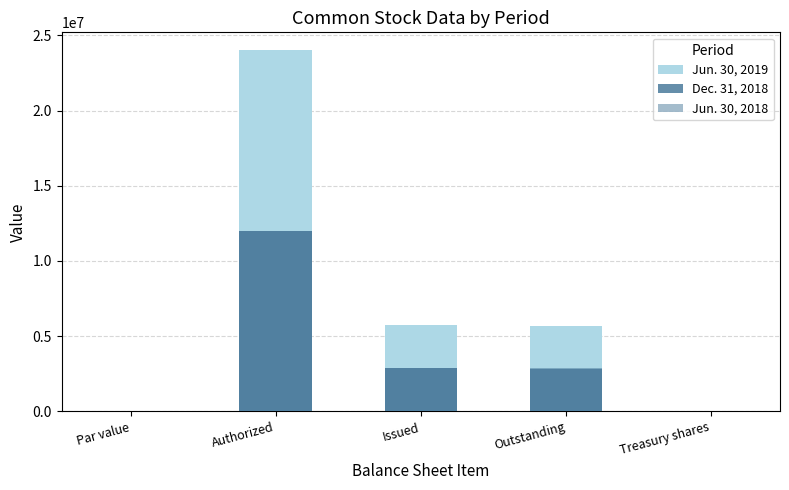

What is the difference between the Jun. 30, 2018 values at Issued and Treasury shares?

2857704.0